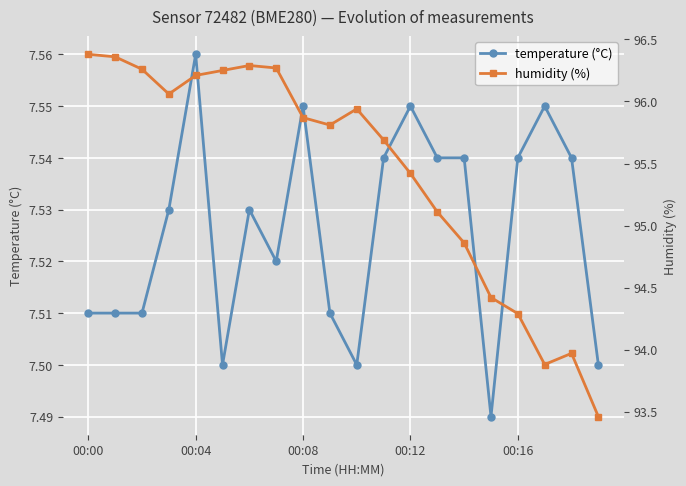

True or false: temperature (°C) and humidity (%) cross at least once.

False